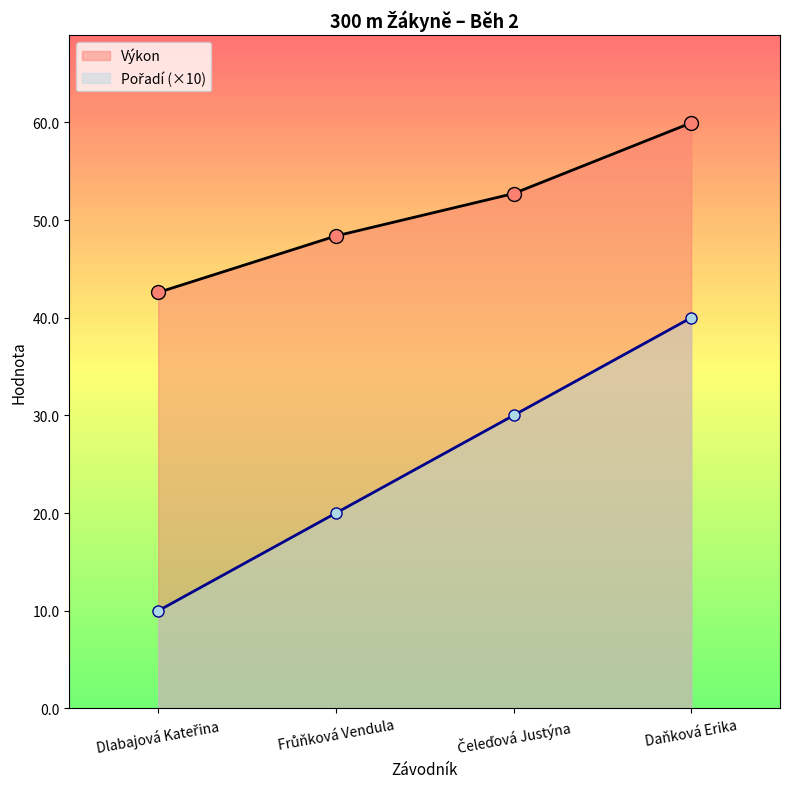

What is the sum of the Výkon values at Frůňková Vendula and Daňková Erika?

108.3